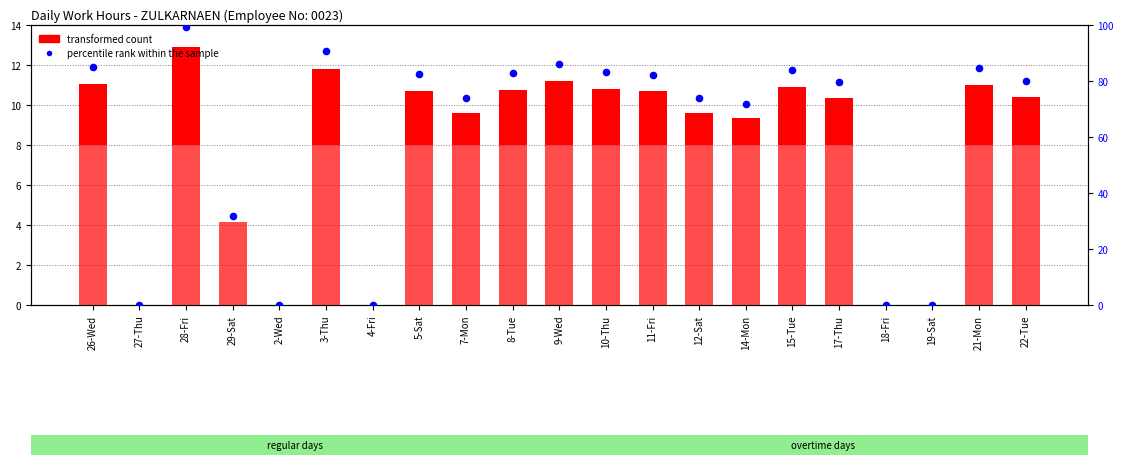

Is the value of work hours (above 8h) at 21-Mon greater than the value of percentile rank within the sample at 7-Mon?

No